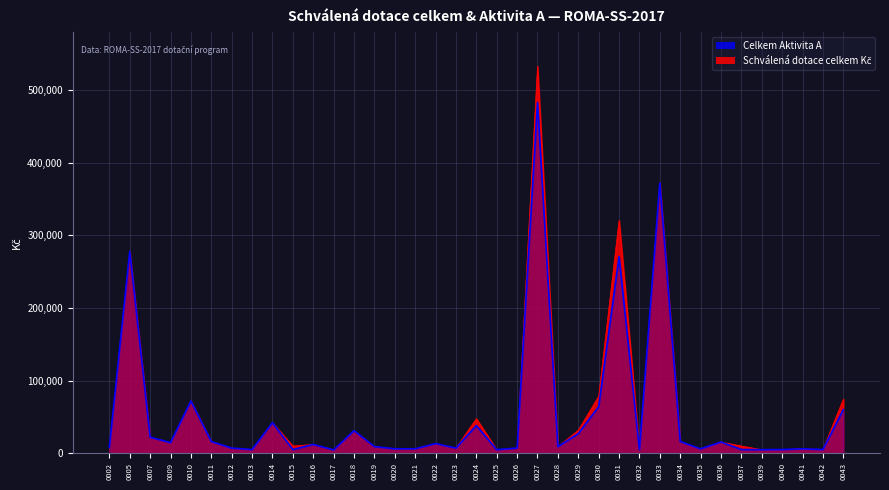

Where is the first local maximum for Schválená dotace celkem Kč?

0005